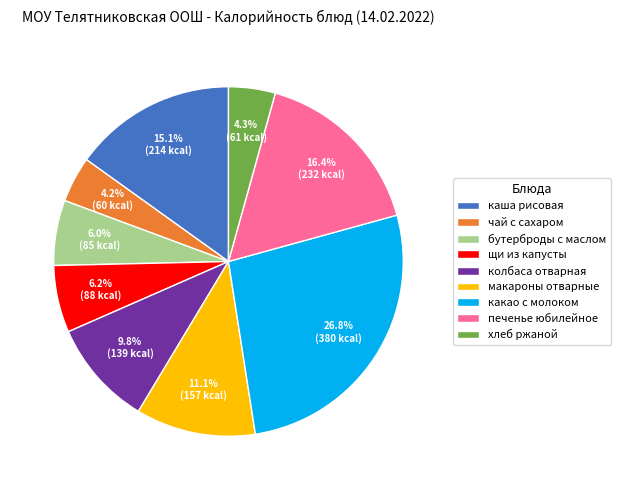

Which category has the biggest portion of the pie?

какао с молоком